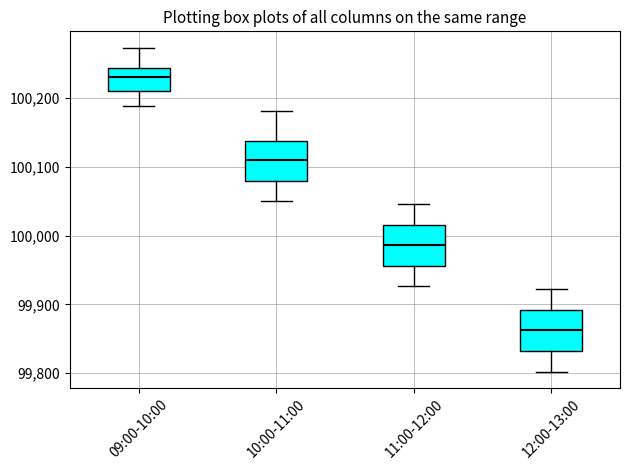

Reading left to right, transcribe this box plot: for each box, give where its median line is, the range the box spans, and where its two whiskers end, as read against the y-axis. The values are not printed on the chart, so give them approximately, as read against the axis.

09:00-10:00: median 100230, box 100210 to 100240, whiskers 100190 to 100270
10:00-11:00: median 100110, box 100080 to 100140, whiskers 100050 to 100180
11:00-12:00: median 99990, box 99960 to 100020, whiskers 99930 to 100050
12:00-13:00: median 99860, box 99830 to 99890, whiskers 99800 to 99920